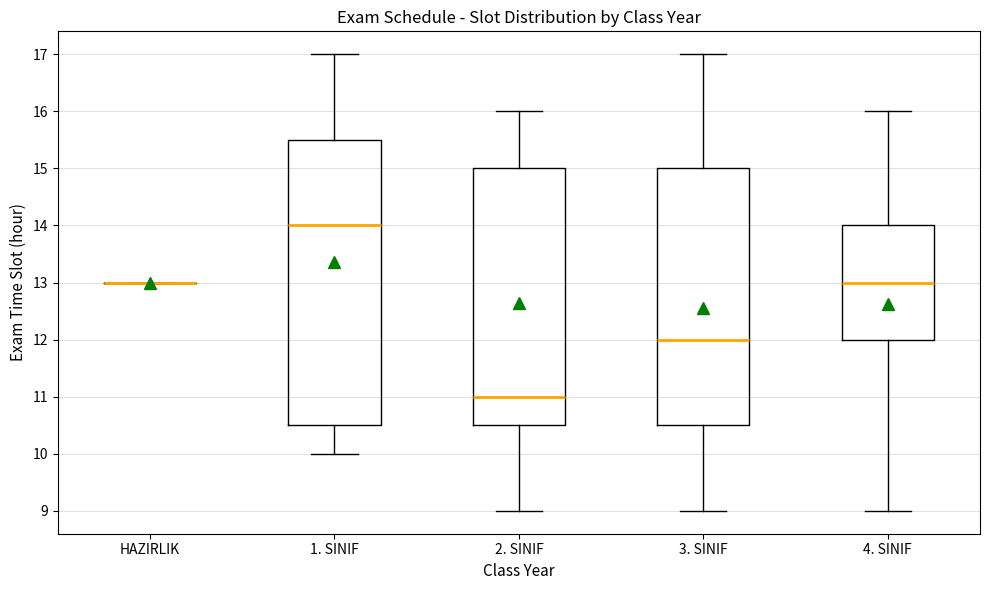

Which box is the tallest, from its lower edge to its upper edge?

1. SINIF